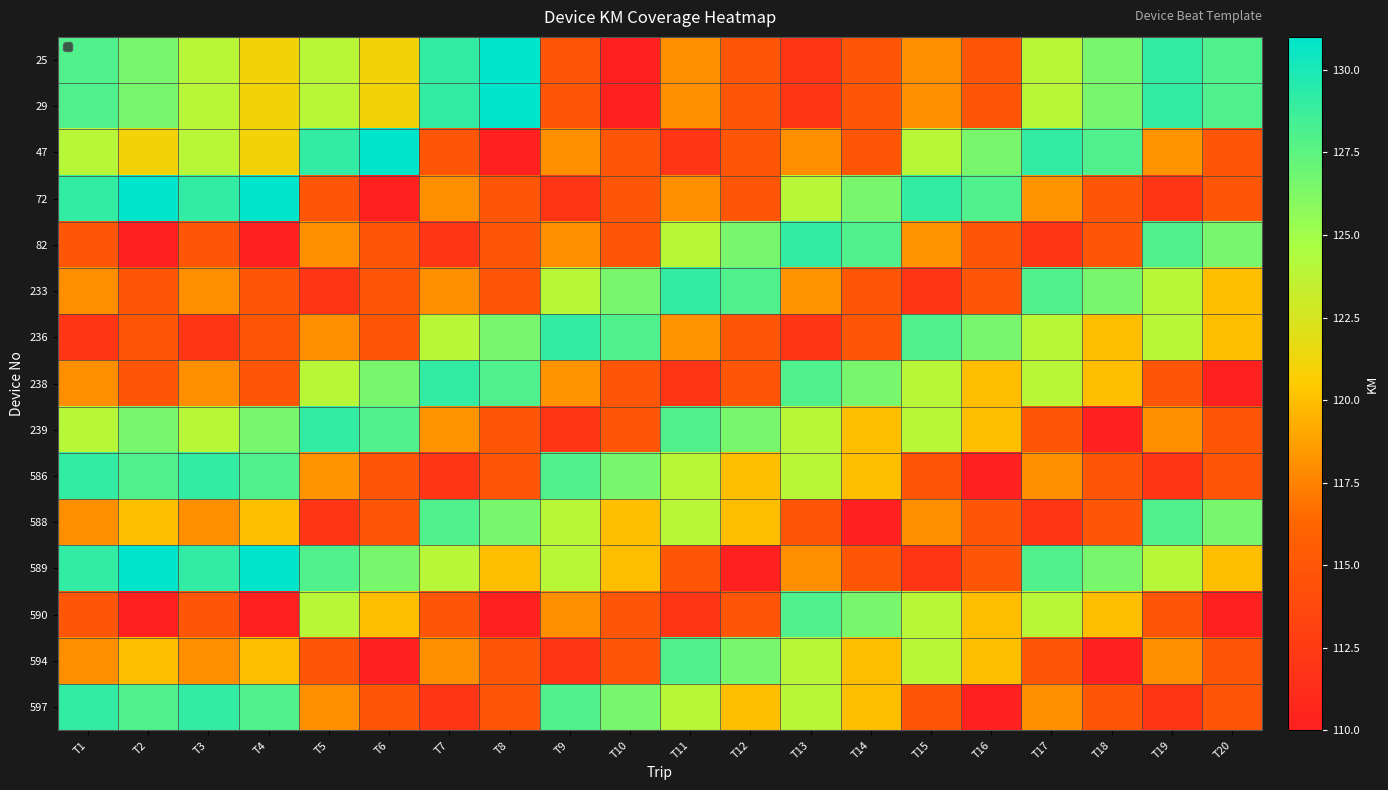

Reading right to left, extract all data points from this chart.

25: T20=128.0	T19=129.1	T18=126.5	T17=124.0	T16=115.0	T15=118.0	T14=115.0	T13=112.0	T12=115.0	T11=118.0	T10=110.0	T9=115.0	T8=131.0	T7=129.1	T6=121.0	T5=124.0	T4=121.0	T3=124.0	T2=126.5	T1=128.0
29: T20=128.0	T19=129.1	T18=126.5	T17=124.0	T16=115.0	T15=118.0	T14=115.0	T13=112.0	T12=115.0	T11=118.0	T10=110.0	T9=115.0	T8=131.0	T7=129.1	T6=121.0	T5=124.0	T4=121.0	T3=124.0	T2=126.5	T1=128.0
47: T20=115.0	T19=118.2	T18=128.0	T17=129.1	T16=126.5	T15=124.0	T14=115.0	T13=118.0	T12=115.0	T11=112.0	T10=115.0	T9=118.0	T8=110.0	T7=115.0	T6=131.0	T5=129.1	T4=121.0	T3=124.0	T2=121.0	T1=124.0
72: T20=115.0	T19=112.0	T18=115.0	T17=118.2	T16=128.0	T15=129.1	T14=126.5	T13=124.0	T12=115.0	T11=118.0	T10=115.0	T9=112.0	T8=115.0	T7=118.0	T6=110.0	T5=115.0	T4=131.0	T3=129.1	T2=131.0	T1=129.1
82: T20=126.5	T19=128.0	T18=115.0	T17=112.0	T16=115.0	T15=118.2	T14=128.0	T13=129.1	T12=126.5	T11=124.0	T10=115.0	T9=118.0	T8=115.0	T7=112.0	T6=115.0	T5=118.0	T4=110.0	T3=115.0	T2=110.0	T1=115.0
233: T20=120.0	T19=124.0	T18=126.5	T17=128.0	T16=115.0	T15=112.0	T14=115.0	T13=118.2	T12=128.0	T11=129.1	T10=126.5	T9=124.0	T8=115.0	T7=118.0	T6=115.0	T5=112.0	T4=115.0	T3=118.0	T2=115.0	T1=118.0
236: T20=120.0	T19=124.0	T18=120.0	T17=124.0	T16=126.5	T15=128.0	T14=115.0	T13=112.0	T12=115.0	T11=118.2	T10=128.0	T9=129.1	T8=126.5	T7=124.0	T6=115.0	T5=118.0	T4=115.0	T3=112.0	T2=115.0	T1=112.0
238: T20=110.0	T19=115.0	T18=120.0	T17=124.0	T16=120.0	T15=124.0	T14=126.5	T13=128.0	T12=115.0	T11=112.0	T10=115.0	T9=118.2	T8=128.0	T7=129.1	T6=126.5	T5=124.0	T4=115.0	T3=118.0	T2=115.0	T1=118.0
239: T20=115.0	T19=118.0	T18=110.0	T17=115.0	T16=120.0	T15=124.0	T14=120.0	T13=124.0	T12=126.5	T11=128.0	T10=115.0	T9=112.0	T8=115.0	T7=118.2	T6=128.0	T5=129.1	T4=126.5	T3=124.0	T2=126.5	T1=124.0
586: T20=115.0	T19=112.0	T18=115.0	T17=118.0	T16=110.0	T15=115.0	T14=120.0	T13=124.0	T12=120.0	T11=124.0	T10=126.5	T9=128.0	T8=115.0	T7=112.0	T6=115.0	T5=118.2	T4=128.0	T3=129.1	T2=128.0	T1=129.1
588: T20=126.5	T19=128.0	T18=115.0	T17=112.0	T16=115.0	T15=118.0	T14=110.0	T13=115.0	T12=120.0	T11=124.0	T10=120.0	T9=124.0	T8=126.5	T7=128.0	T6=115.0	T5=112.0	T4=120.0	T3=118.0	T2=120.0	T1=118.0
589: T20=120.0	T19=124.0	T18=126.5	T17=128.0	T16=115.0	T15=112.0	T14=115.0	T13=118.0	T12=110.0	T11=115.0	T10=120.0	T9=124.0	T8=120.0	T7=124.0	T6=126.5	T5=128.0	T4=131.0	T3=129.1	T2=131.0	T1=129.1
590: T20=110.0	T19=115.0	T18=120.0	T17=124.0	T16=120.0	T15=124.0	T14=126.5	T13=128.0	T12=115.0	T11=112.0	T10=115.0	T9=118.0	T8=110.0	T7=115.0	T6=120.0	T5=124.0	T4=110.0	T3=115.0	T2=110.0	T1=115.0
594: T20=115.0	T19=118.0	T18=110.0	T17=115.0	T16=120.0	T15=124.0	T14=120.0	T13=124.0	T12=126.5	T11=128.0	T10=115.0	T9=112.0	T8=115.0	T7=118.0	T6=110.0	T5=115.0	T4=120.0	T3=118.0	T2=120.0	T1=118.0
597: T20=115.0	T19=112.0	T18=115.0	T17=118.0	T16=110.0	T15=115.0	T14=120.0	T13=124.0	T12=120.0	T11=124.0	T10=126.5	T9=128.0	T8=115.0	T7=112.0	T6=115.0	T5=118.0	T4=128.0	T3=129.1	T2=128.0	T1=129.1